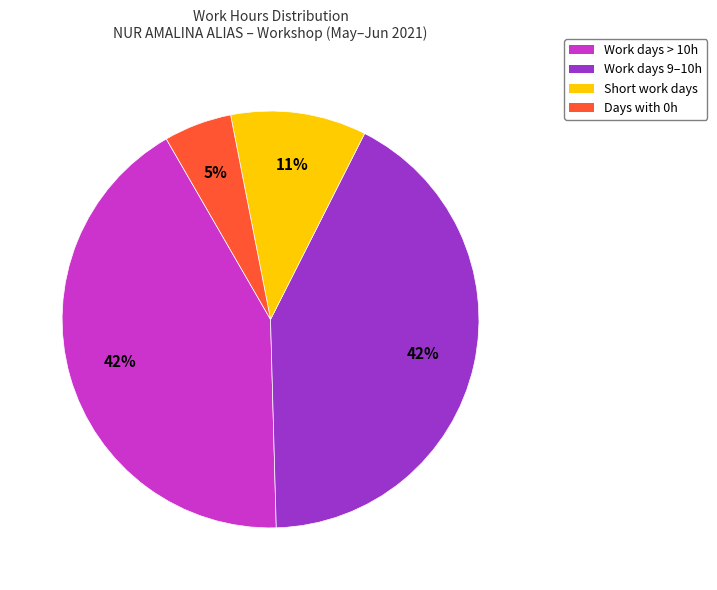

Do Short work days and Days with 0h together represent more than half of the pie?

No